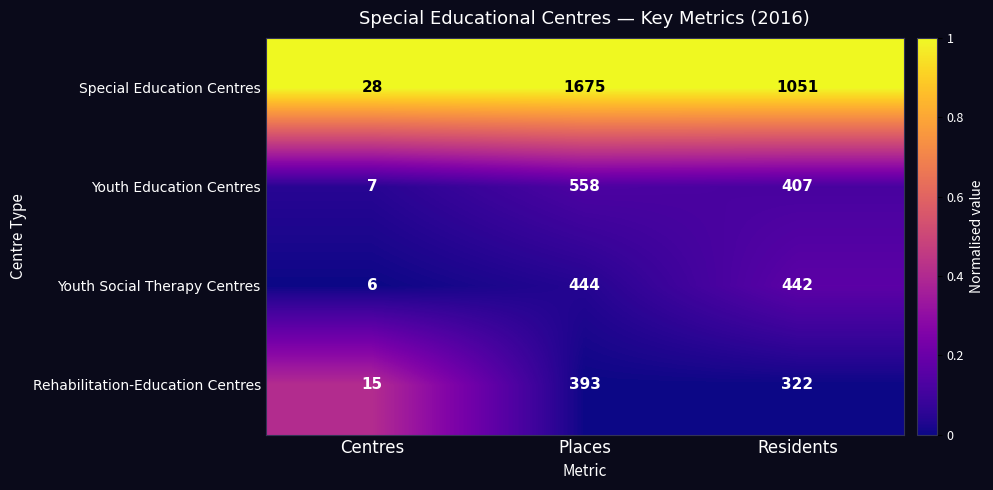

Count the number of data series in this chart.

4